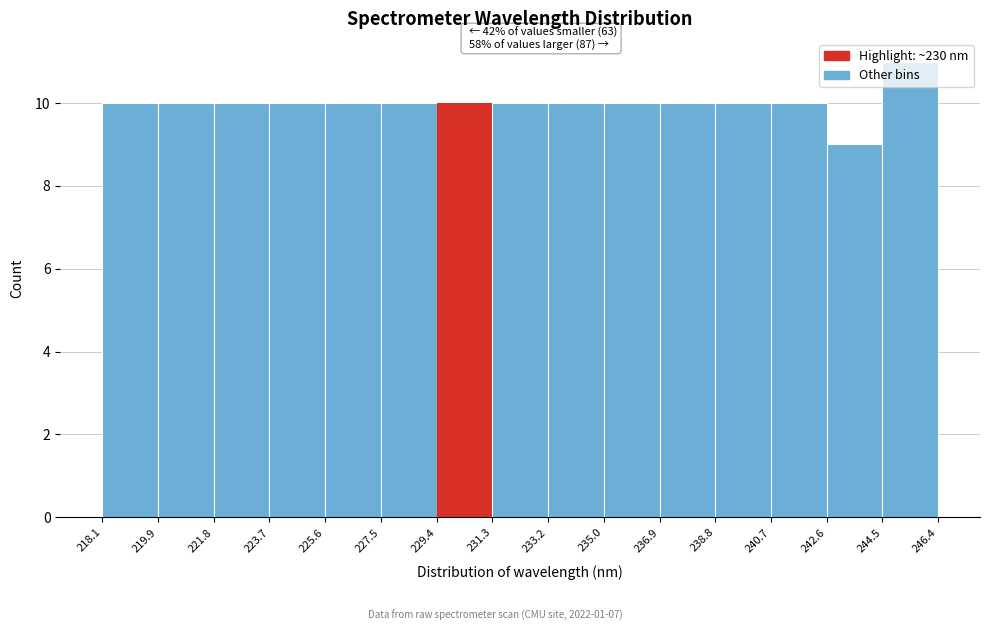

Which range on the x-axis has the tallest bar?

244.5 to 246.4